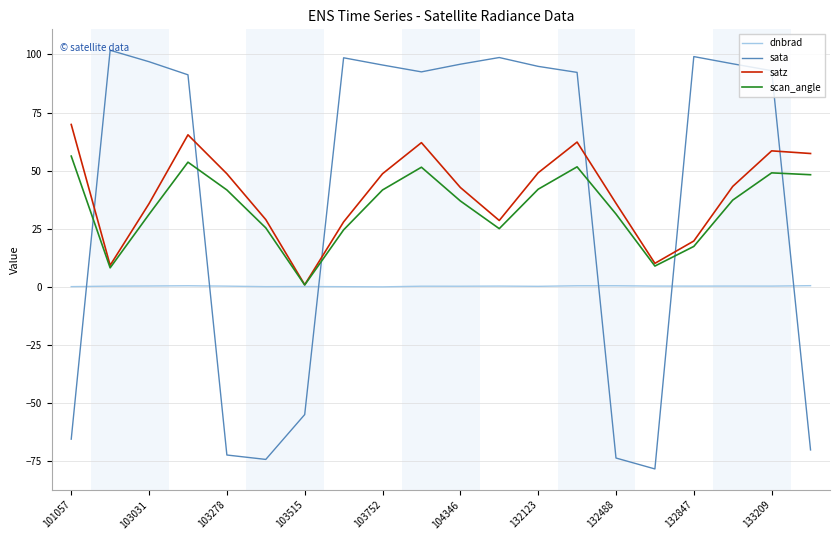

Rank the series by their maximum value, from lowest to highest.

dnbrad, scan_angle, satz, sata